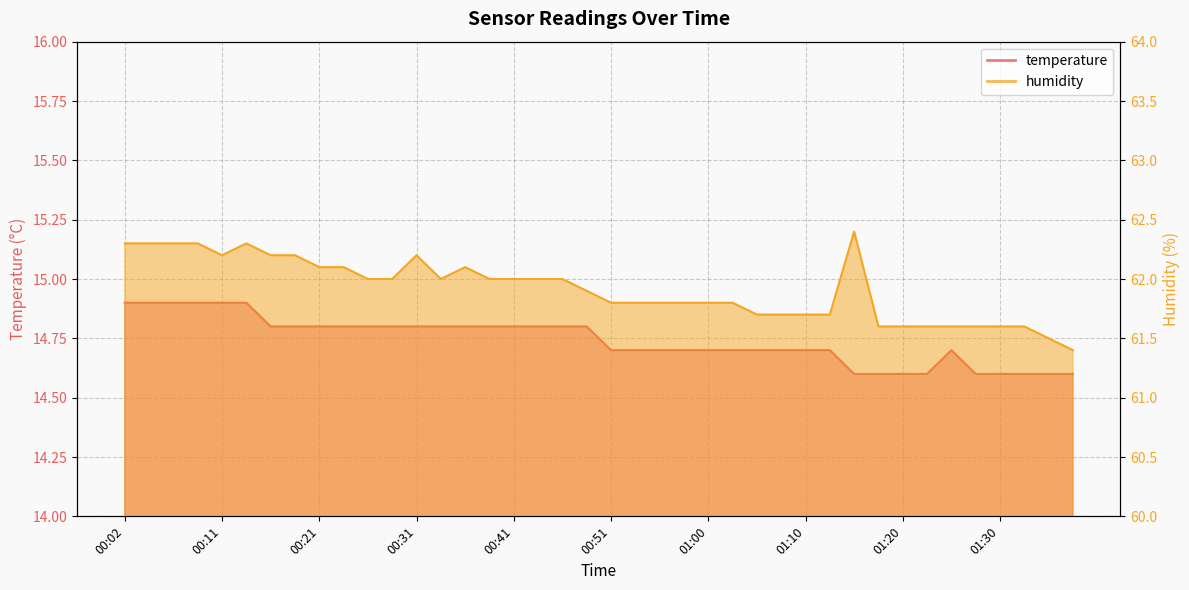

Is it true that temperature equals 14.7 at 00:51?

True